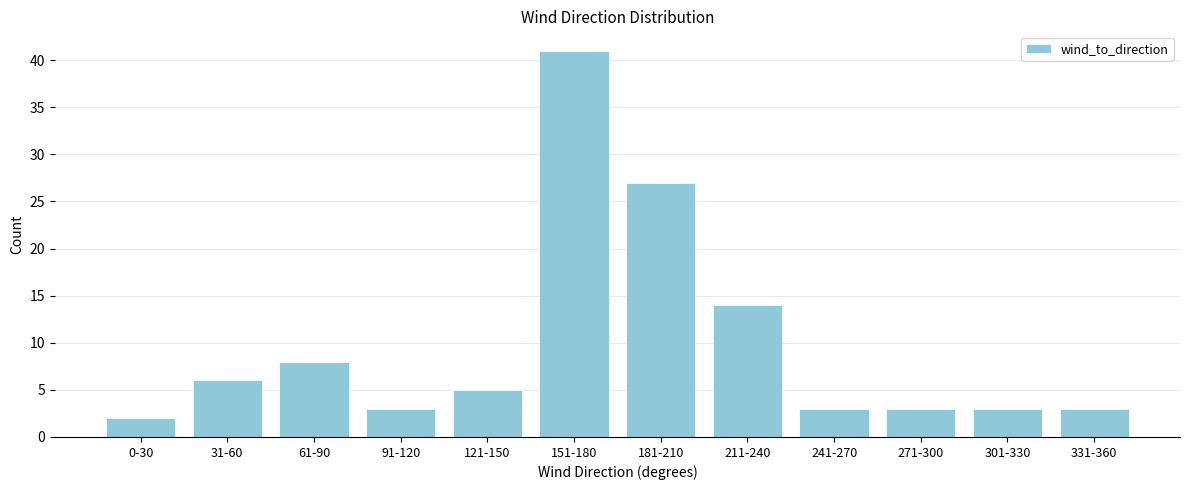

Reading left to right, transcribe all the data shown in this chart.

2	6	8	3	5	41	27	14	3	3	3	3